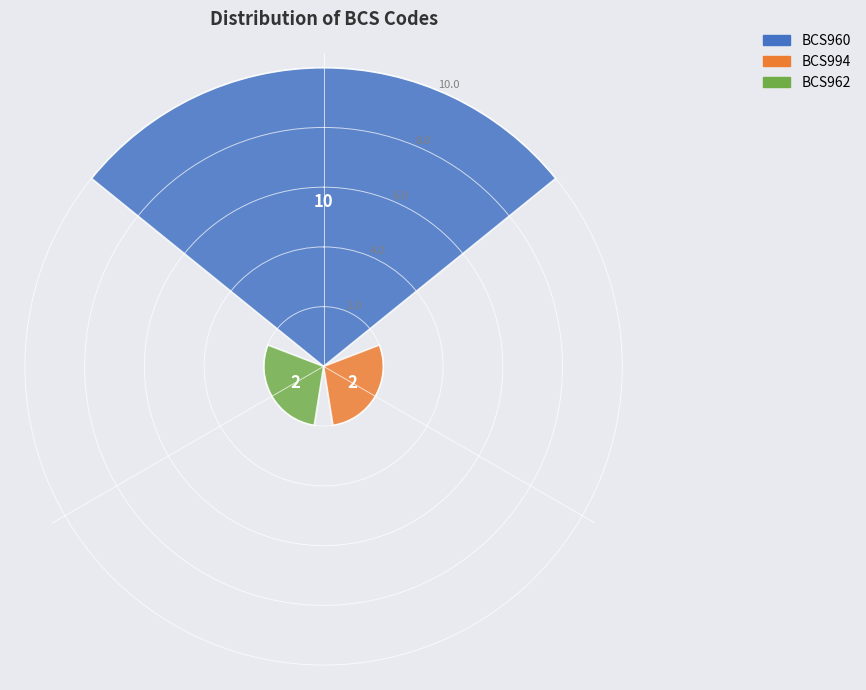

What is the greatest value displayed?

10